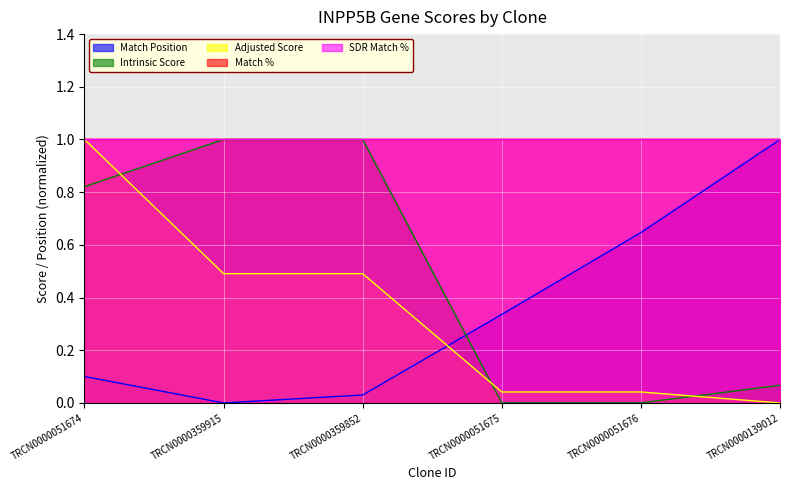

Reading left to right, list all the values displayed in this chart.

Match Position: TRCN0000051674=0.1	TRCN0000359915=0.0	TRCN0000359852=0.0	TRCN0000051675=0.3	TRCN0000051676=0.6	TRCN0000139012=1.0
Intrinsic Score: TRCN0000051674=0.8	TRCN0000359915=1.0	TRCN0000359852=1.0	TRCN0000051675=0.0	TRCN0000051676=0.0	TRCN0000139012=0.1
Adjusted Score: TRCN0000051674=1.0	TRCN0000359915=0.5	TRCN0000359852=0.5	TRCN0000051675=0.0	TRCN0000051676=0.0	TRCN0000139012=0.0